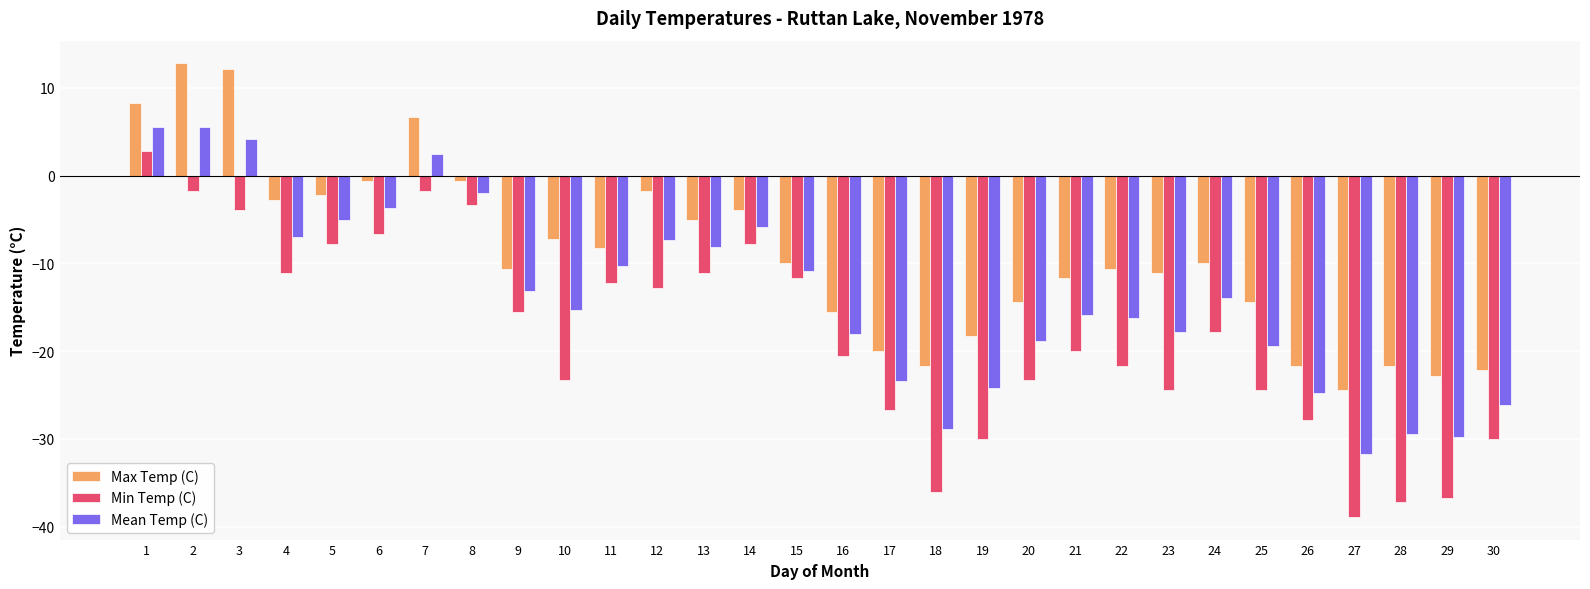

What is the greatest value displayed?

12.8